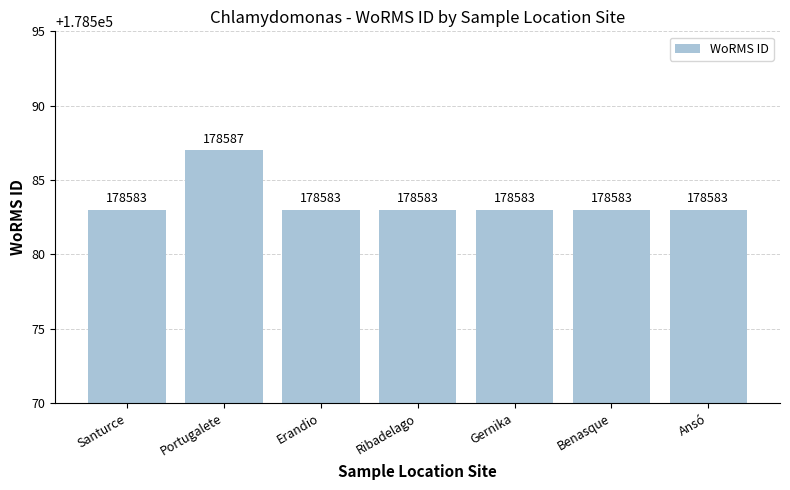

Which label corresponds to the largest value in the chart?

Portugalete